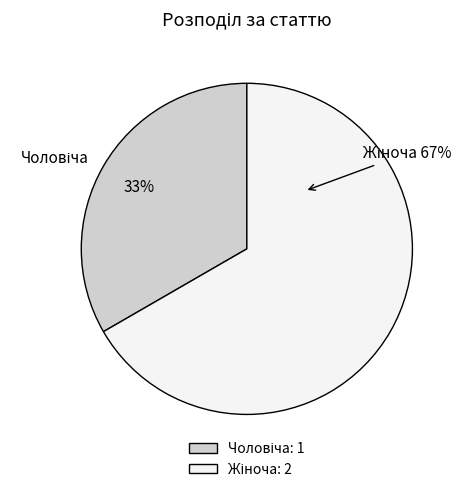

Does any single category account for the majority?

Yes